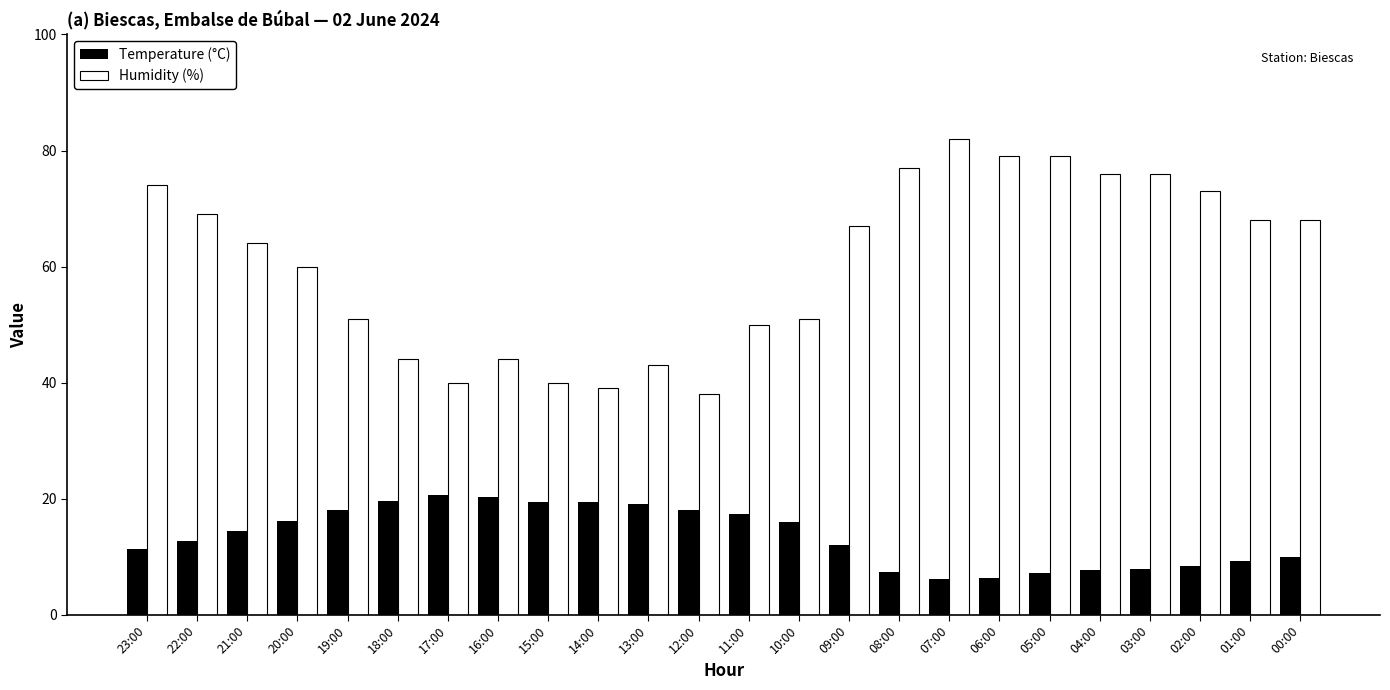

How many data points in Humidity (%) are less than 67?

12